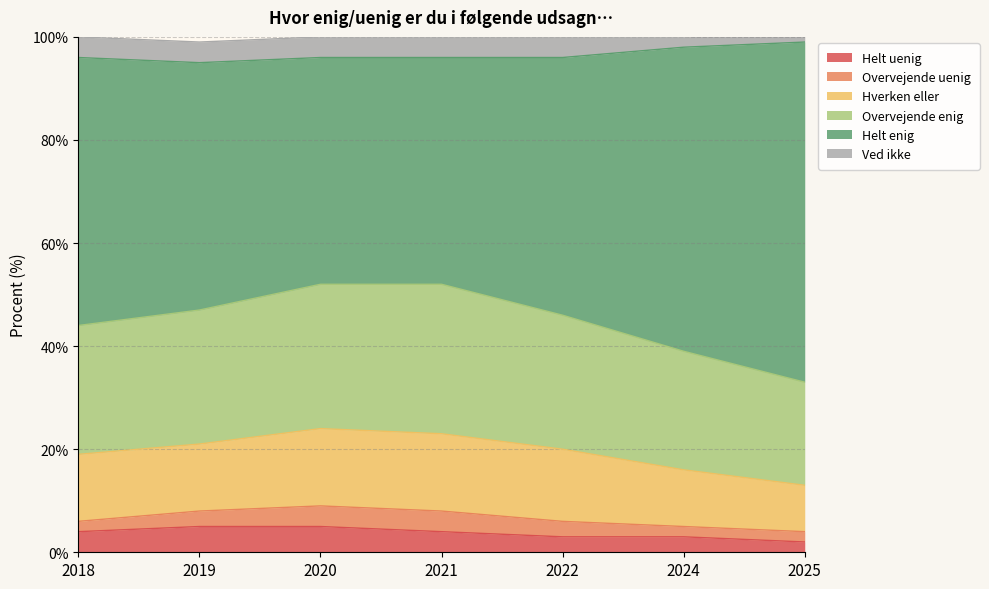

Which has a higher value, 2018 or 2019?

2019